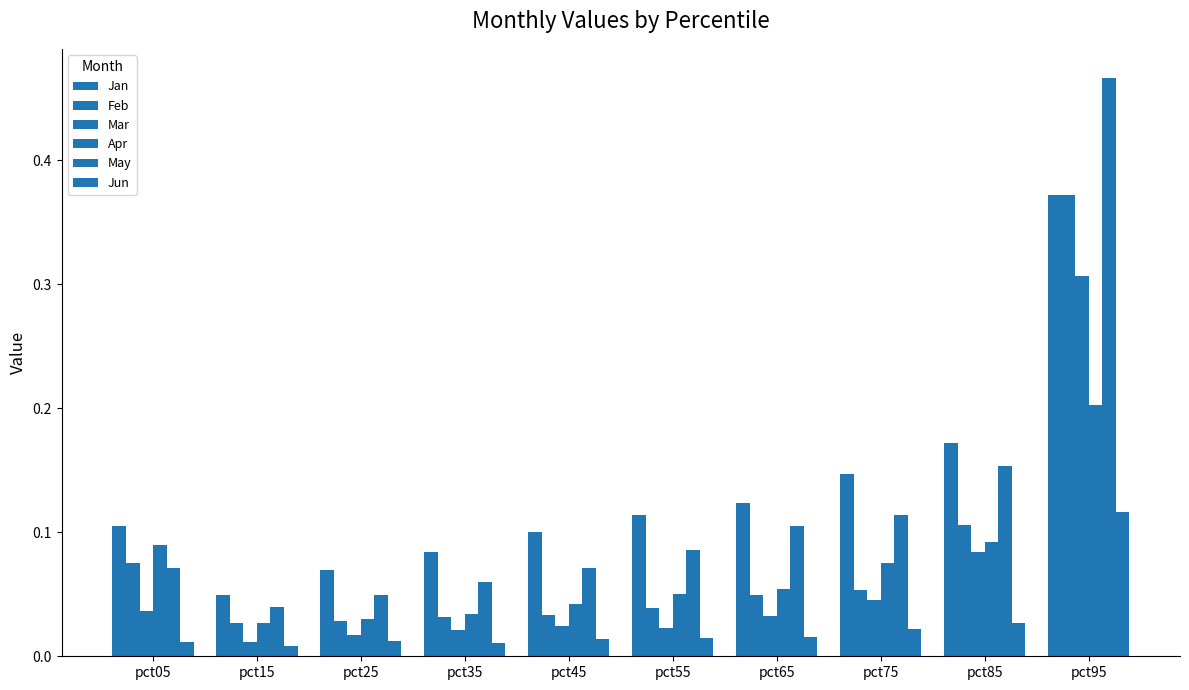

At which category is the sum across all series the highest?

pct95